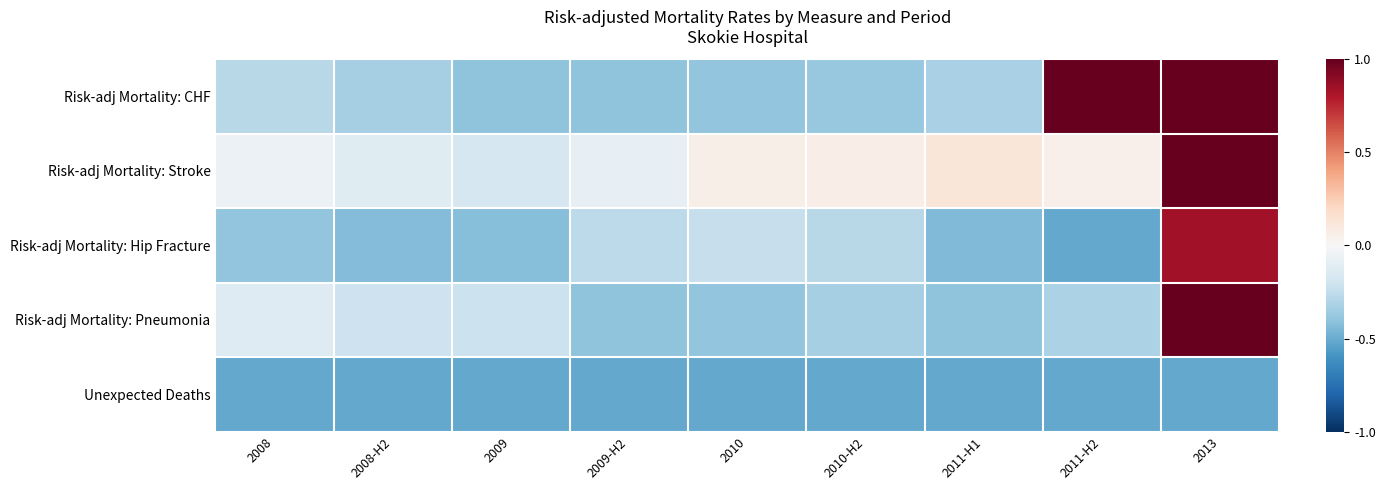

List the series in order of their peak value, highest first.

Risk-adj Mortality: CHF, Risk-adj Mortality: Stroke, Risk-adj Mortality: Pneumonia, Risk-adj Mortality: Hip Fracture, Unexpected Deaths